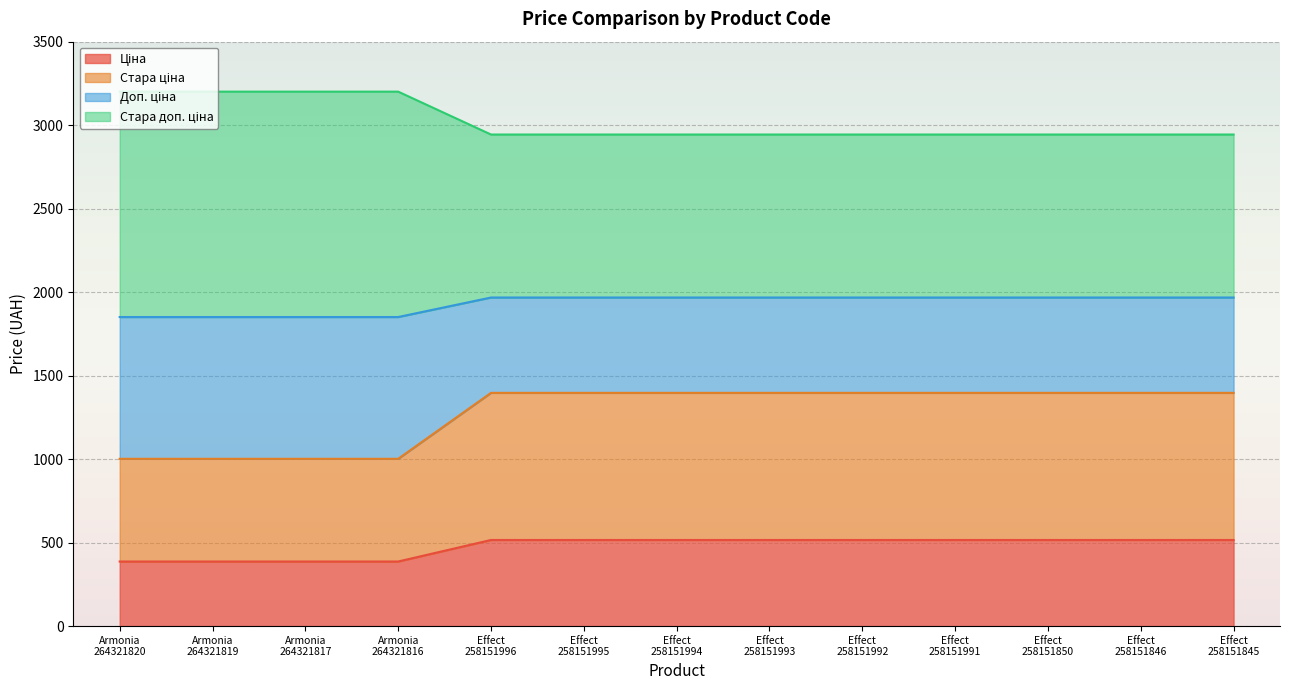

What is the maximum value shown in the chart?

3200.8